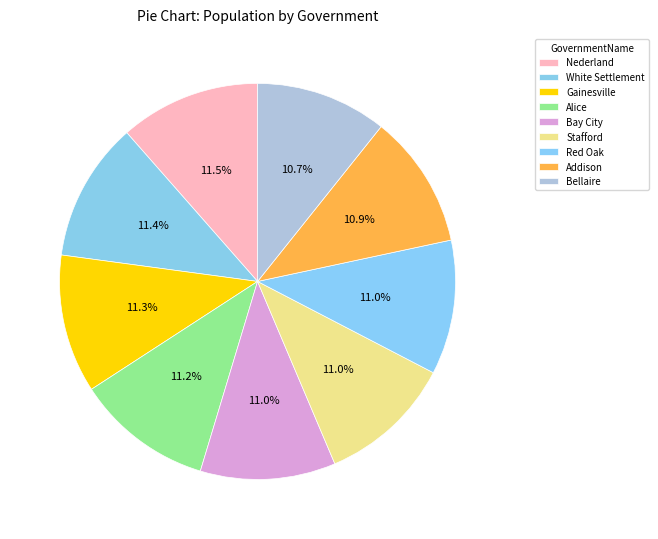

What percentage do Gainesville and Red Oak together represent?

22.3%